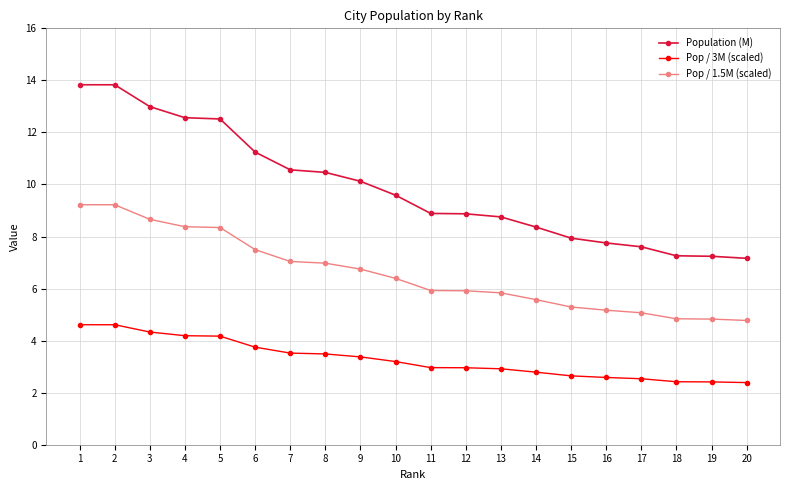

What is the value of the Pop / 3M (scaled) point at the 6th from the left?

3.7